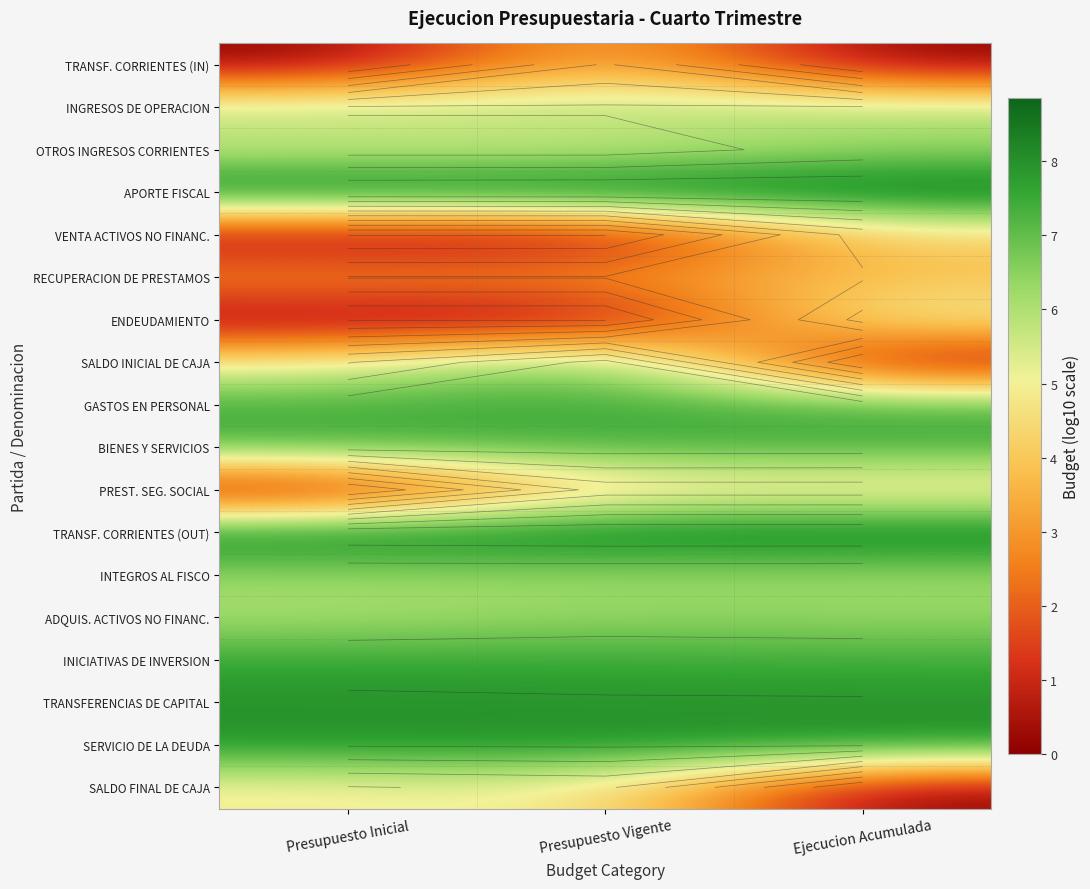

What is the sum of all INTEGROS AL FISCO values?

18.7